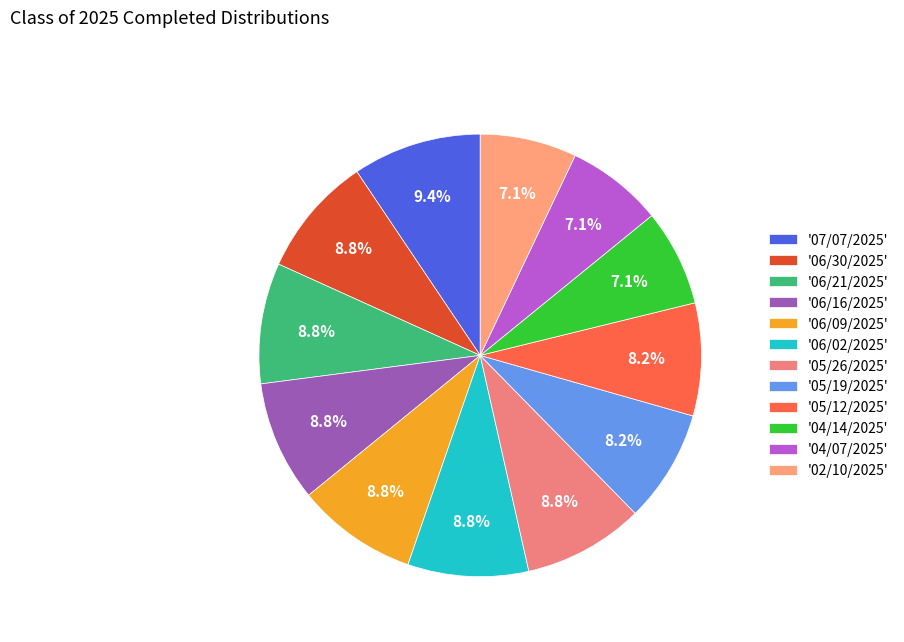

To the nearest percent, what is the difference between the largest and smallest slice percentages?

2%